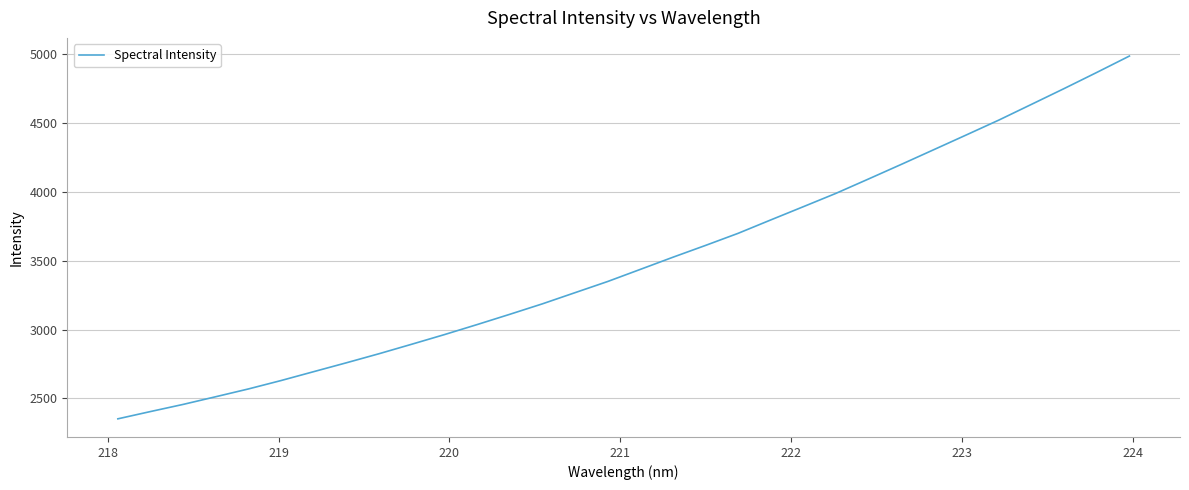

What is the greatest value displayed?

4988.0